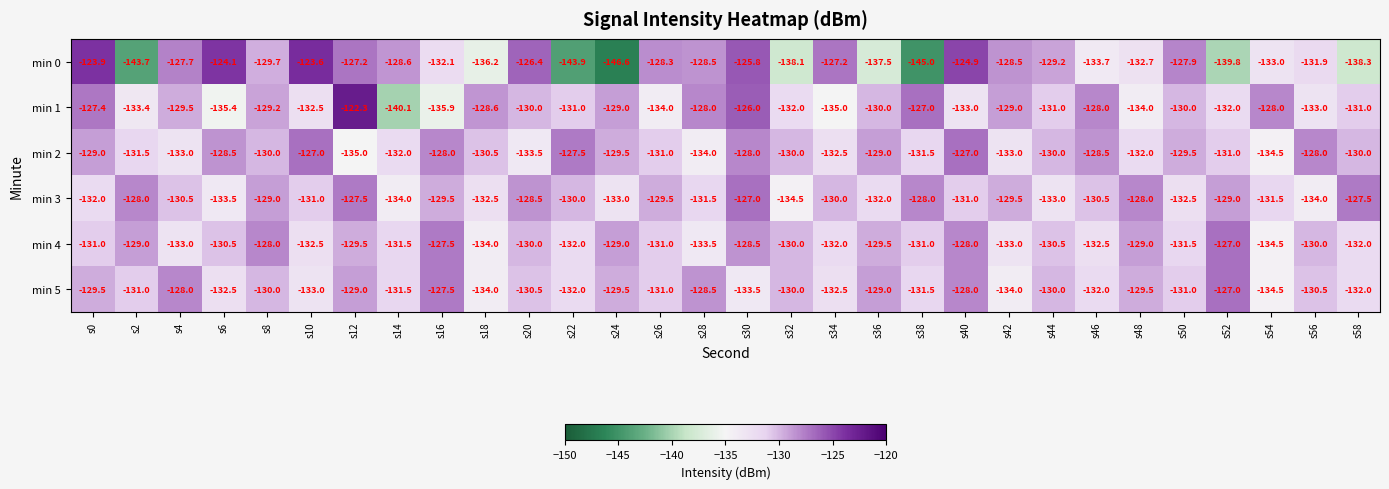

Which series has the largest total across all categories?

min 2